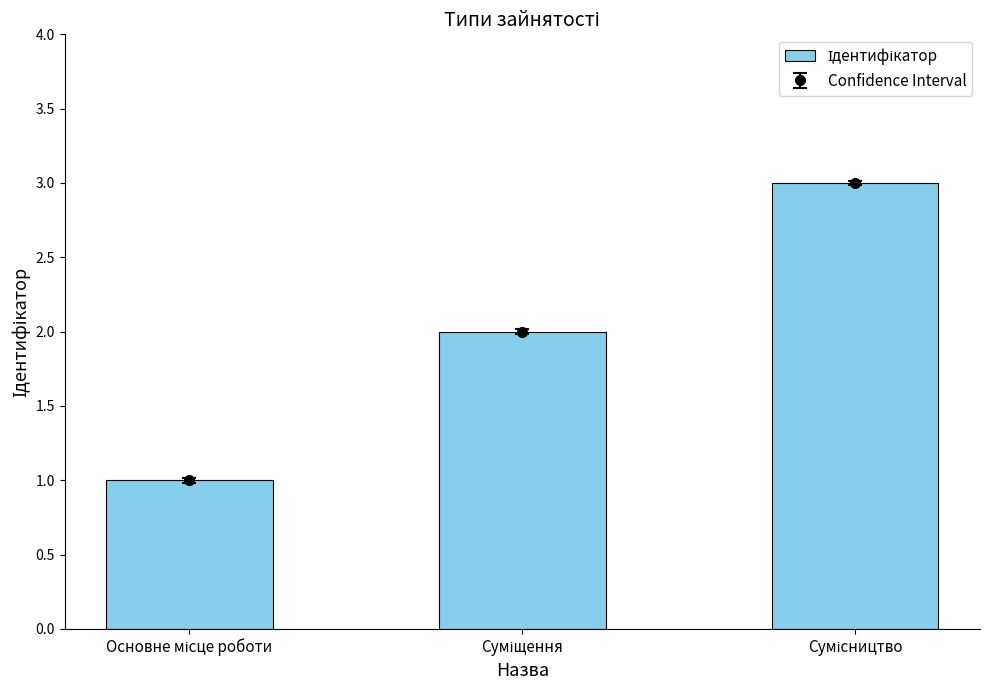

How many values are between 1 and 3?

3